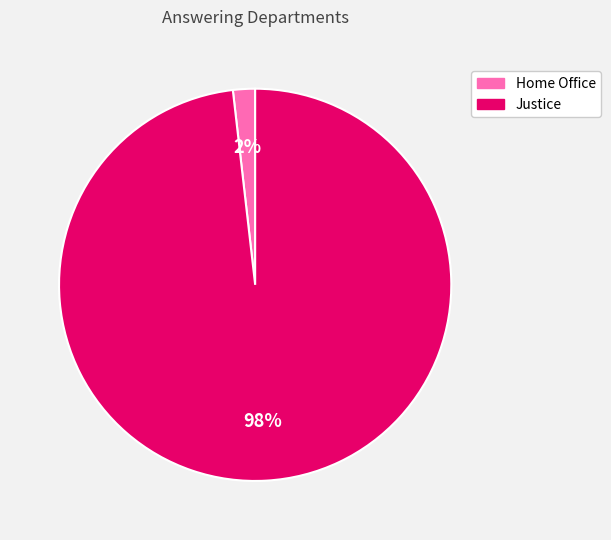

Which slice is the smallest?

Home Office